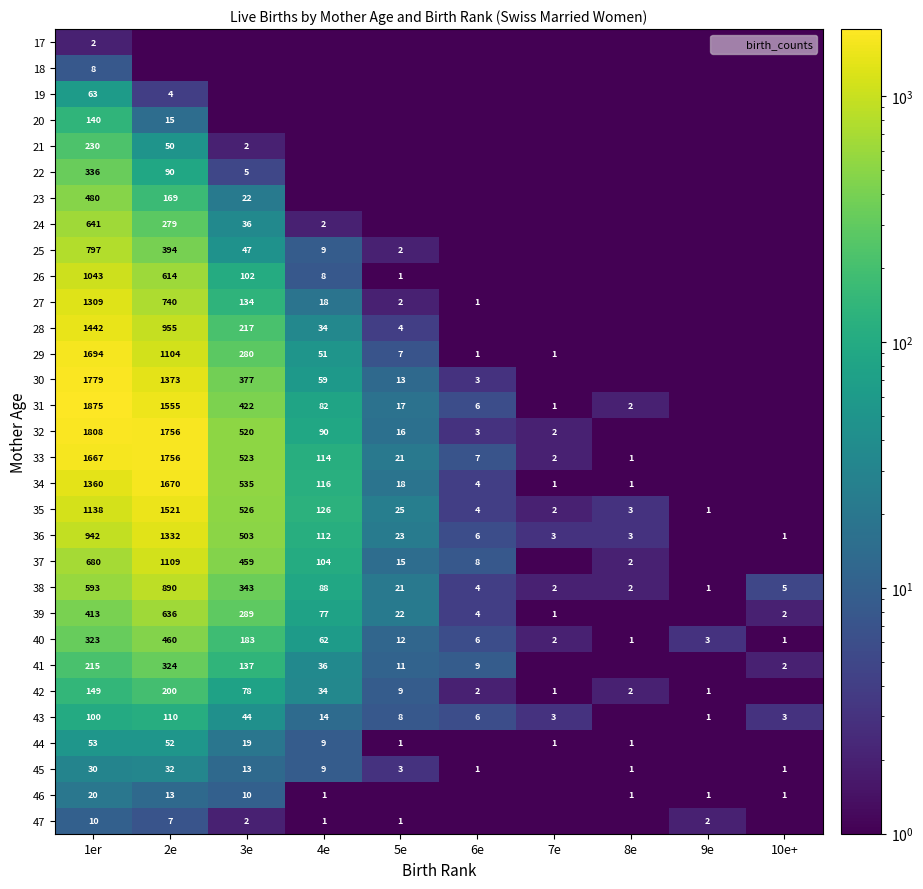

What is the average value of the 44 series?

13.8